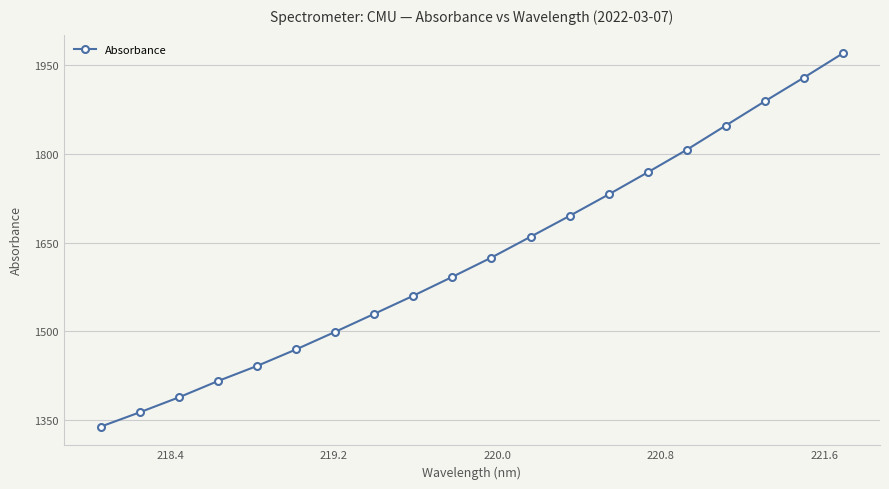

What is the difference between the maximum and second lowest values?

606.4